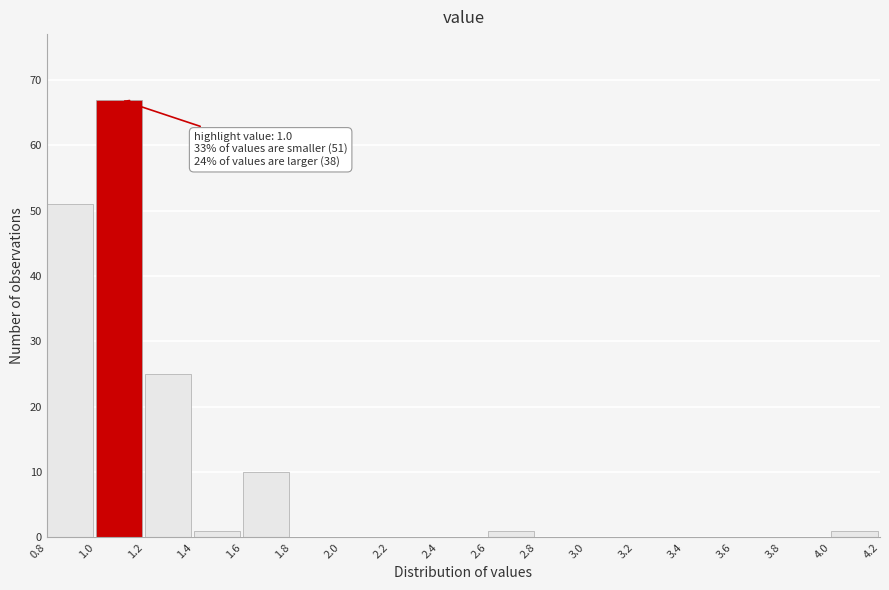

Which range on the x-axis has the tallest bar?

1.0 to 1.2